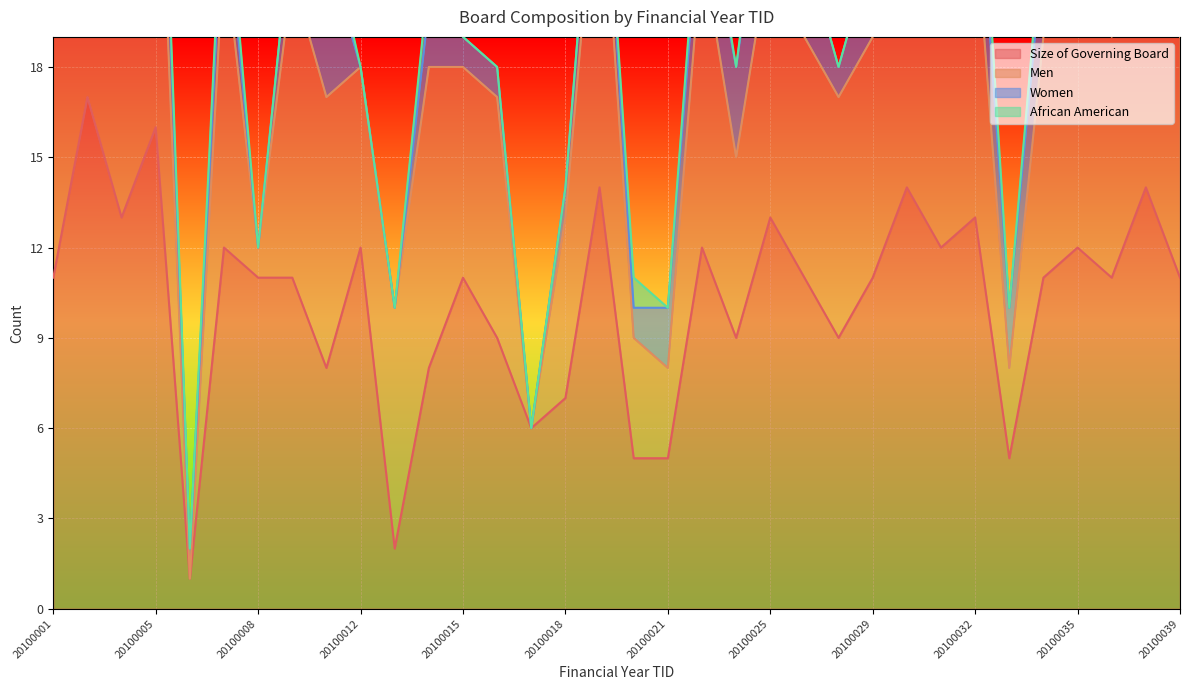

Reading right to left, transcribe all the data shown in this chart.

Size of Governing Board: 20100039=11	20100037=14	20100036=11	20100035=12	20100034=11	20100033=5	20100032=13	20100031=12	20100030=14	20100029=11	20100028=9	20100026=11	20100025=13	20100024=9	20100022=12	20100021=5	20100020=5	20100019=14	20100018=7	20100017=6	20100016=9	20100015=11	20100014=8	20100013=2	20100012=12	20100011=8	20100009=11	20100008=11	20100007=12	20100006=1	20100005=16	20100004=13	20100003=17	20100001=11
Men: 20100039=8	20100037=11	20100036=8	20100035=10	20100034=8	20100033=3	20100032=10	20100031=10	20100030=13	20100029=8	20100028=8	20100026=8	20100025=9	20100024=6	20100022=10	20100021=3	20100020=4	20100019=12	20100018=6	20100017=0	20100016=8	20100015=7	20100014=10	20100013=8	20100012=6	20100011=9	20100009=10	20100008=1	20100007=10	20100006=0	20100005=13	20100004=10	20100003=14	20100001=9
Women: 20100039=3	20100037=3	20100036=3	20100035=2	20100034=3	20100033=2	20100032=3	20100031=2	20100030=2	20100029=3	20100028=1	20100026=3	20100025=4	20100024=3	20100022=2	20100021=2	20100020=1	20100019=2	20100018=1	20100017=0	20100016=1	20100015=1	20100014=2	20100013=0	20100012=0	20100011=5	20100009=2	20100008=0	20100007=2	20100006=1	20100005=3	20100004=3	20100003=3	20100001=2
African American: 20100039=1	20100037=1	20100036=1	20100035=1	20100034=1	20100033=0	20100032=2	20100031=1	20100030=1	20100029=0	20100028=0	20100026=0	20100025=1	20100024=0	20100022=1	20100021=0	20100020=1	20100019=0	20100018=0	20100017=0	20100016=0	20100015=0	20100014=1	20100013=0	20100012=0	20100011=1	20100009=0	20100008=0	20100007=1	20100006=0	20100005=1	20100004=1	20100003=0	20100001=0